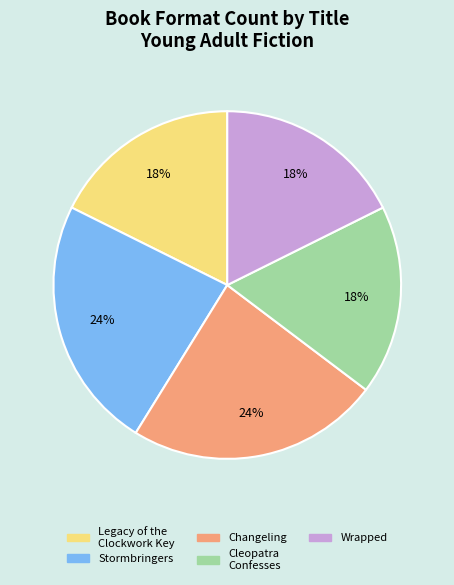

Does Legacy of the Clockwork Key account for over 50% of the chart?

No